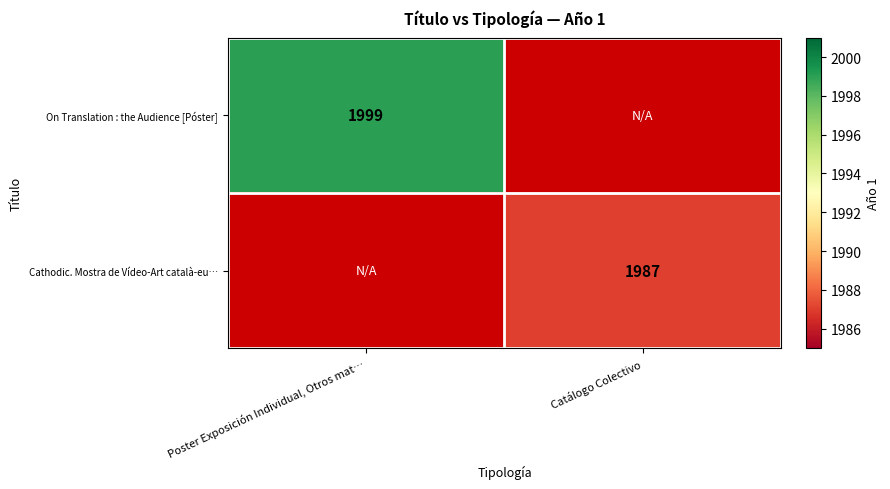

Is it true that On Translation : the Audience [Póster] equals 1999 at Poster Exposición Individual, Otros mat…?

True